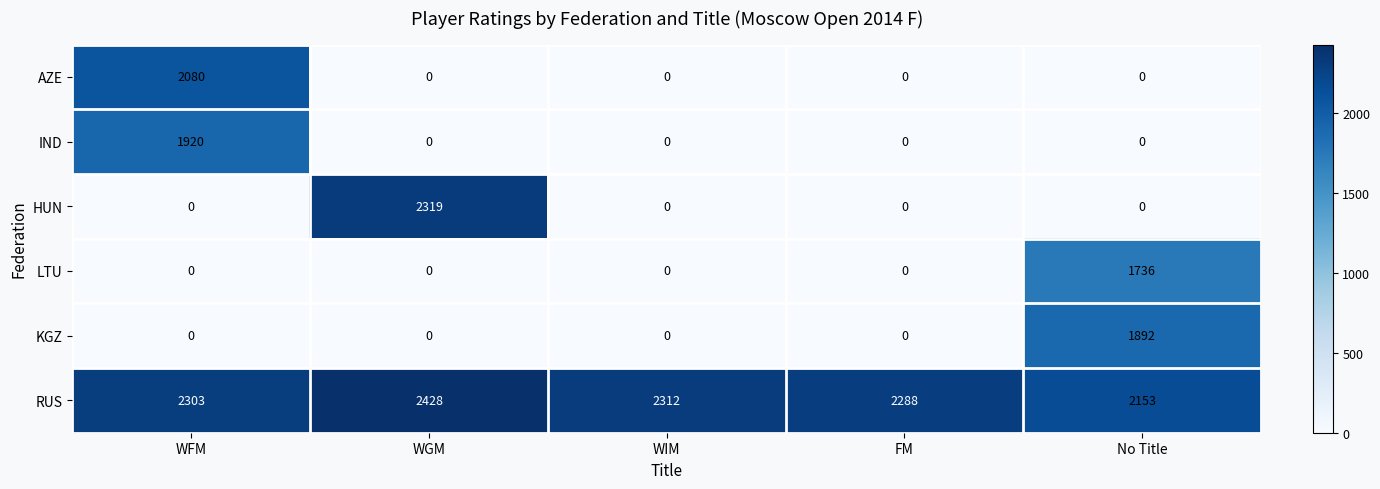

Is the value of HUN at No Title greater than the value of LTU at No Title?

No